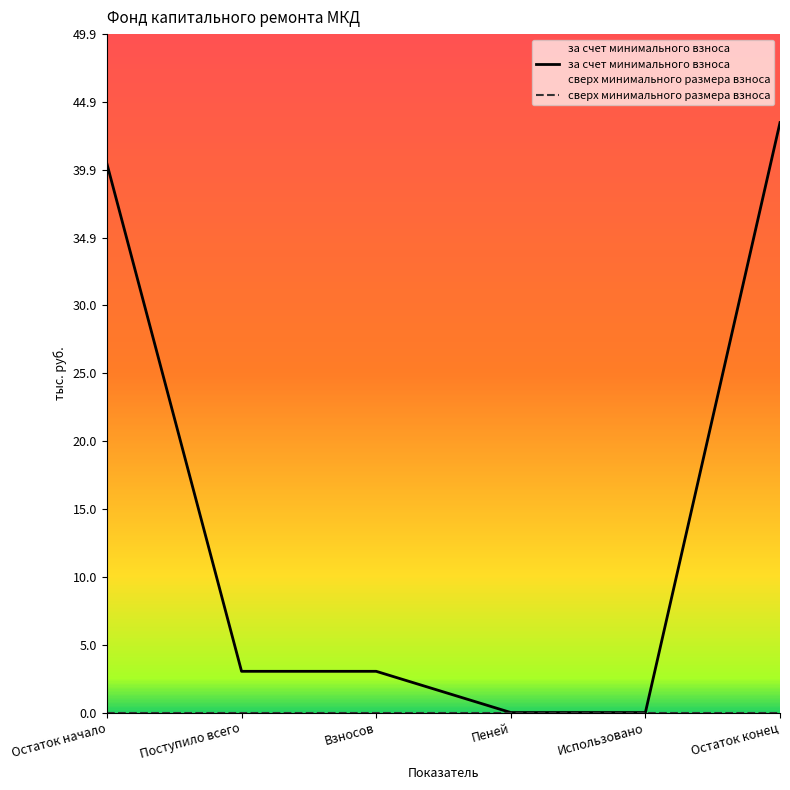

Which series has the largest total across all categories?

за счет минимального взноса